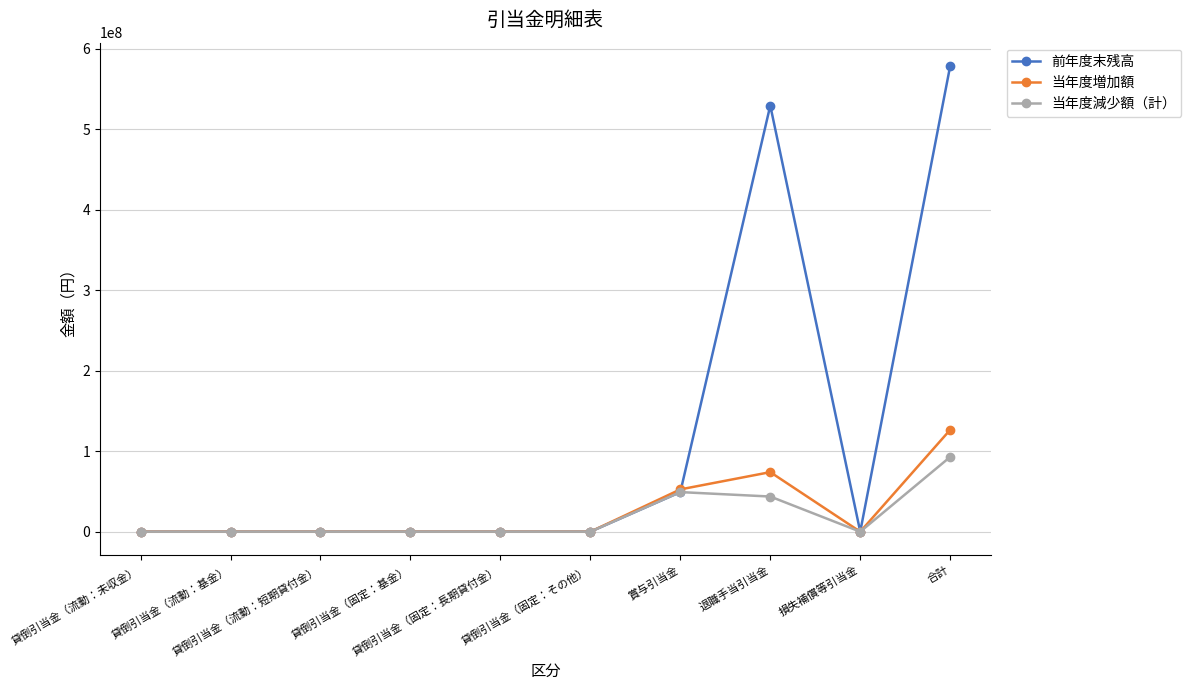

What is the difference between the maximum and minimum values in the 当年度減少額（計） series?

92939635